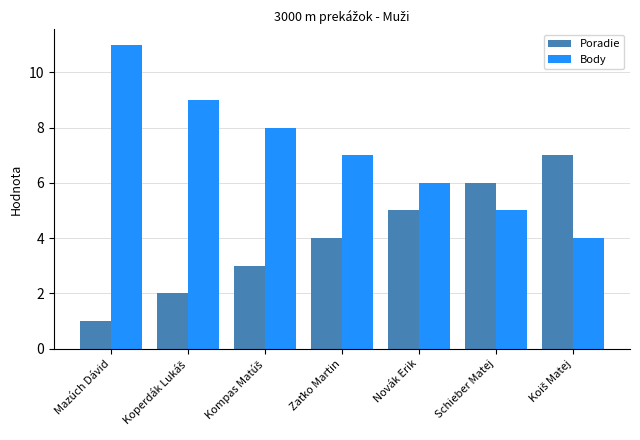

Does the chart contain stacked bars?

No